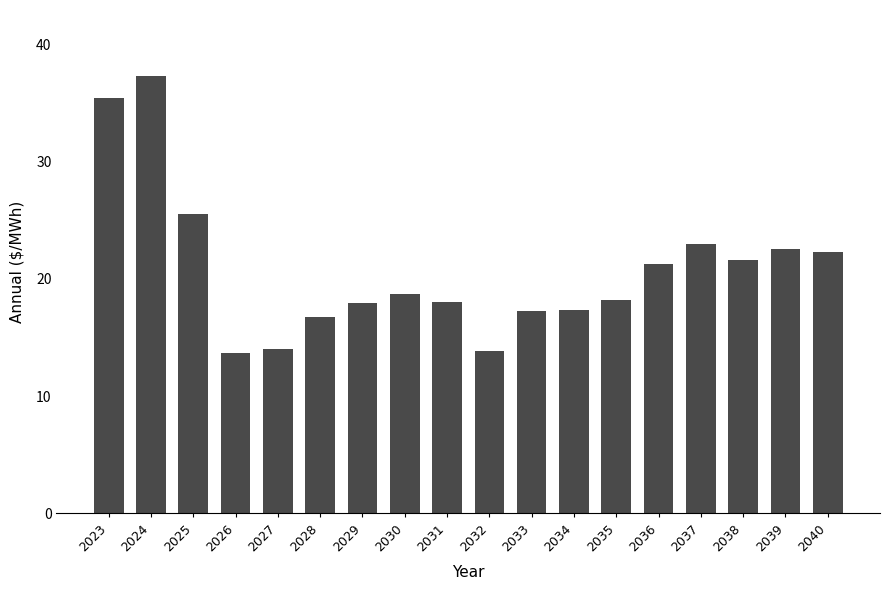

What is the value of the 6th bar from the left?

16.8